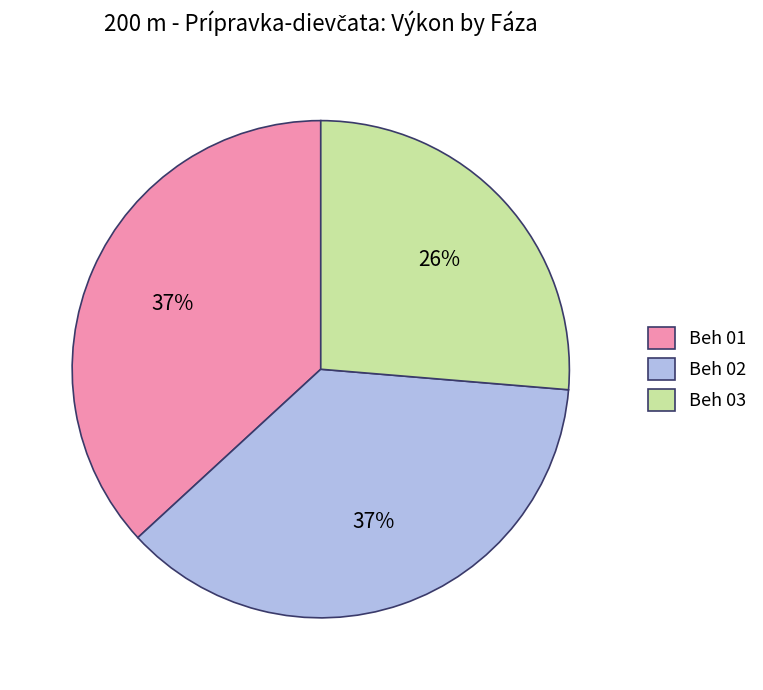

Is Beh 01 the majority of the pie?

No